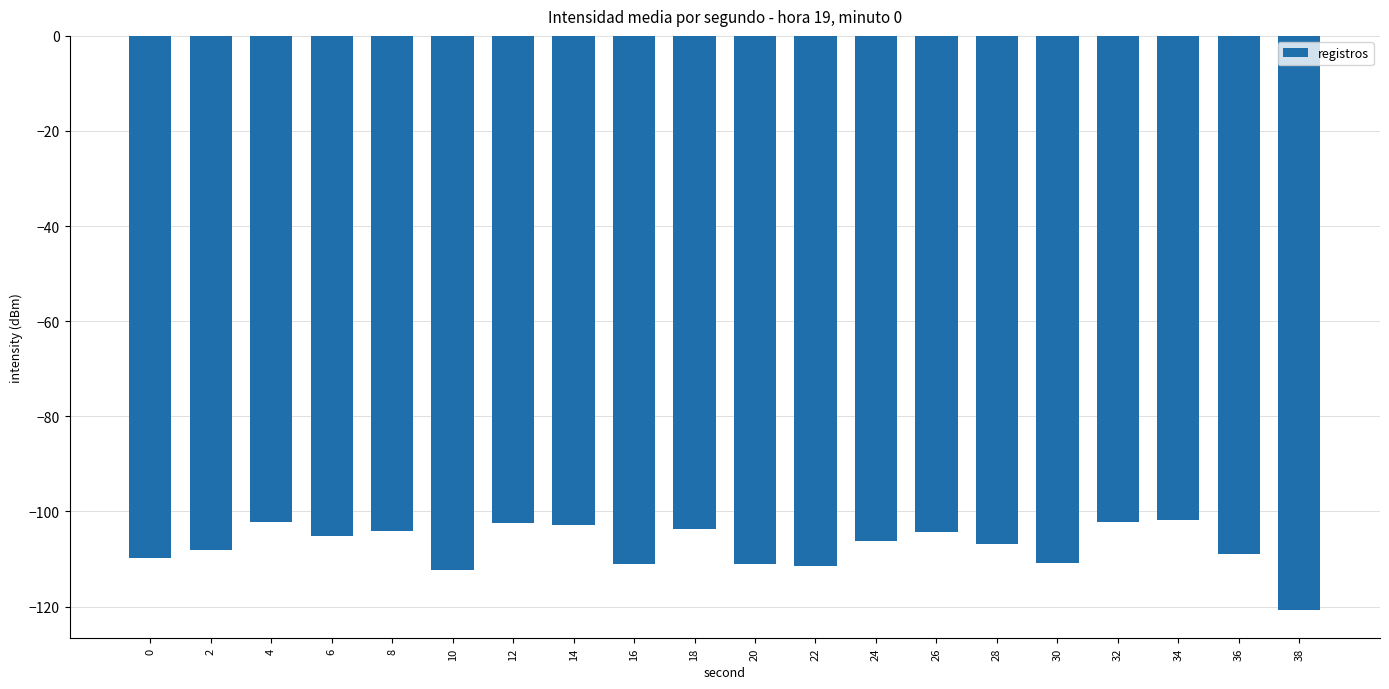

What is the smallest value displayed?

-120.6